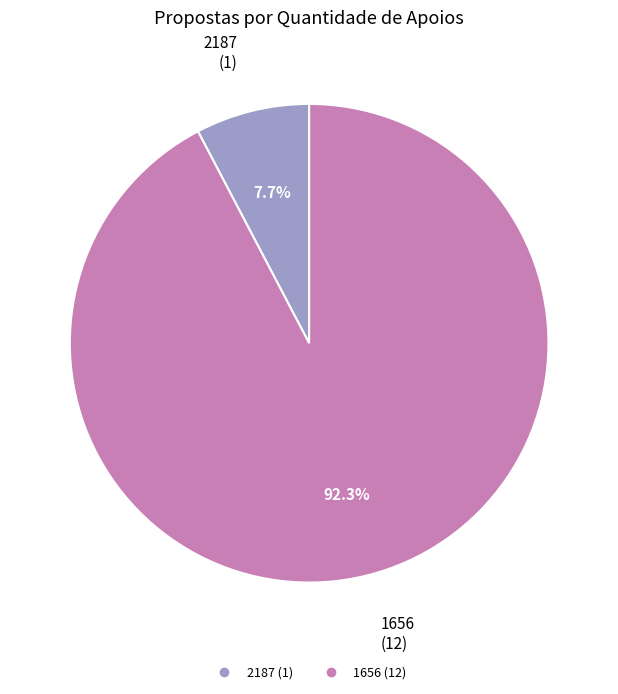

Is there any slice that represents more than half of the pie?

Yes